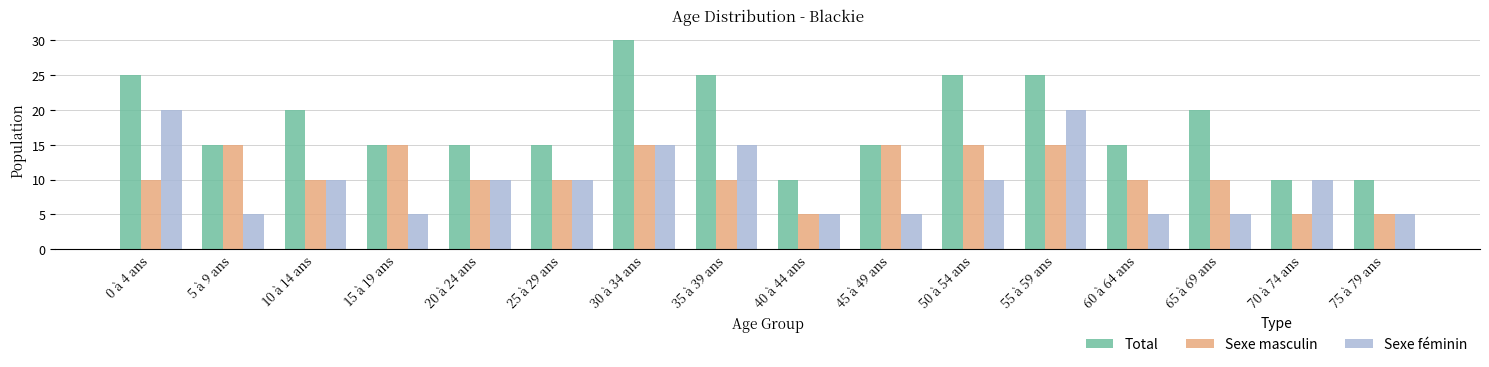

Count the Sexe masculin values in the range 10 to 15.

13